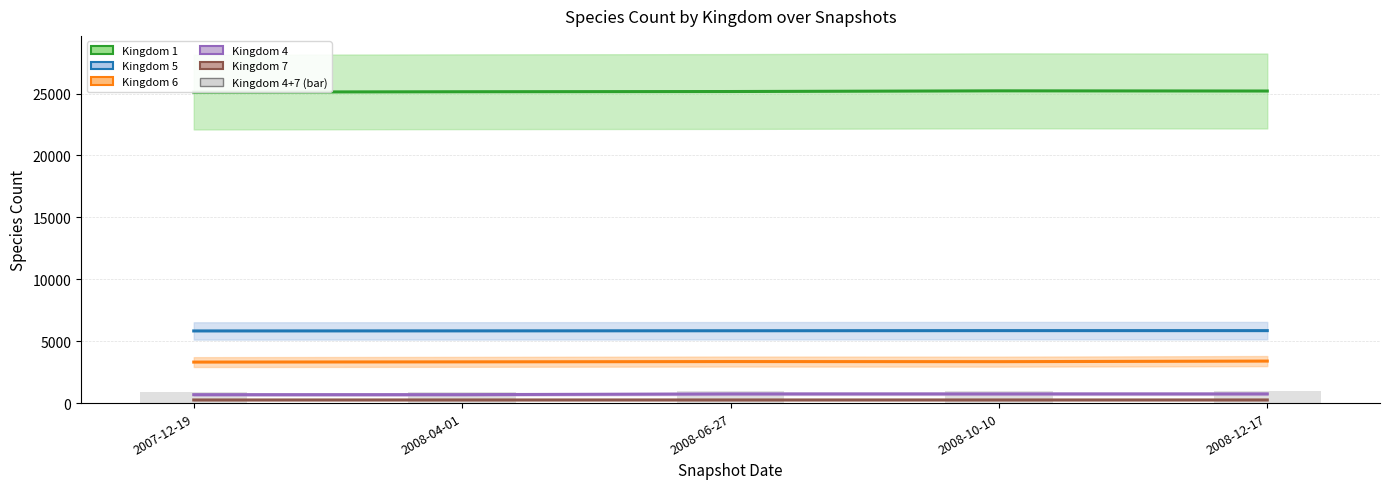

Rank the series at 2008-04-01 from highest to lowest value.

Kingdom 1, Kingdom 5, Kingdom 6, Kingdom 4+7 (bar), Kingdom 4, Kingdom 7